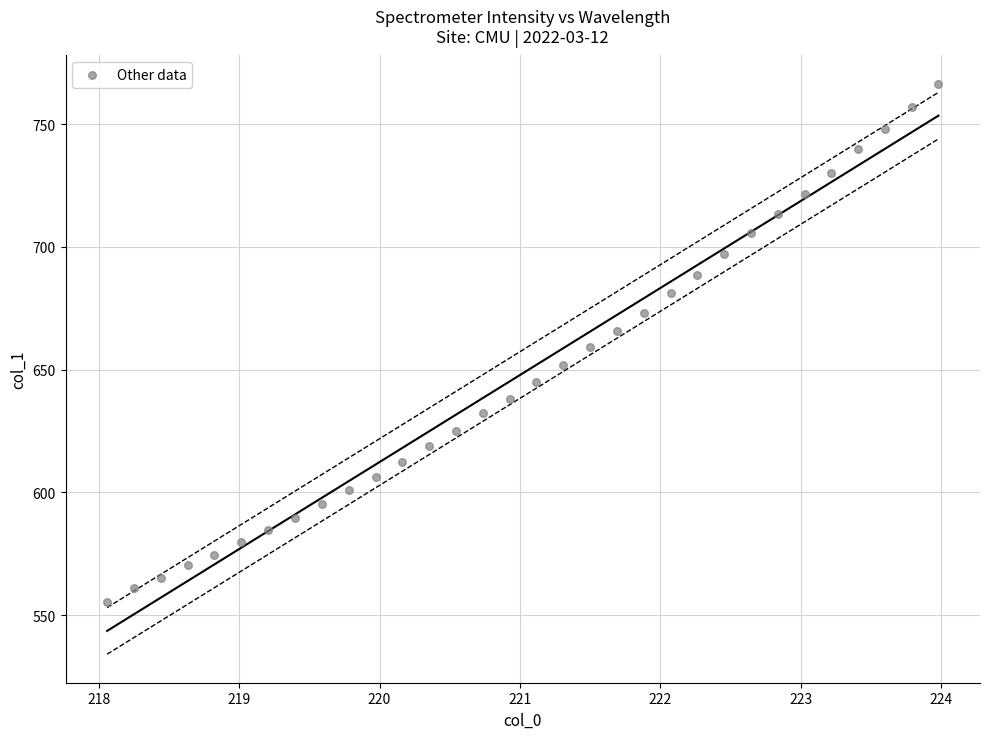

What is the range of X values (max minus min)?

5.9